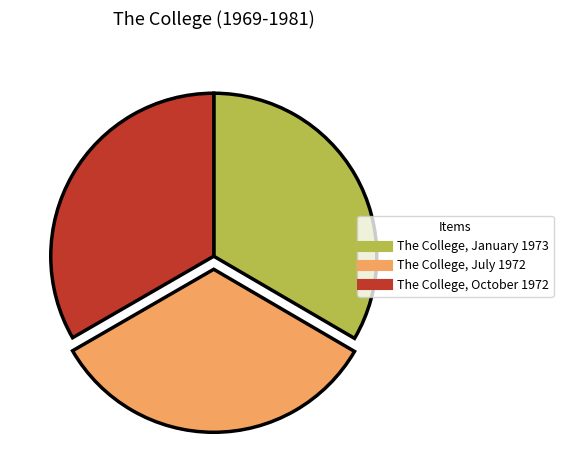

What is the ratio of the value at The College, January 1973 to the value at The College, July 1972?

1.0